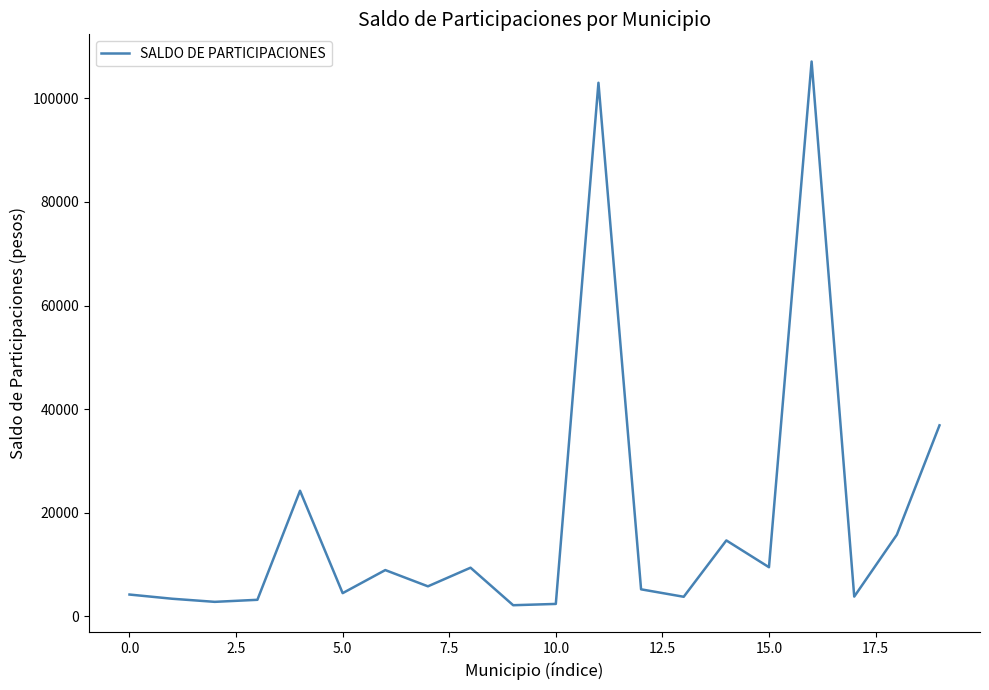

Reading left to right, list all the values displayed in this chart.

4224	3413	2813	3209	24258	4492	8946	5808	9405	2162	2413	103011	5231	3792	14669	9499	107112	3825	15775	36886